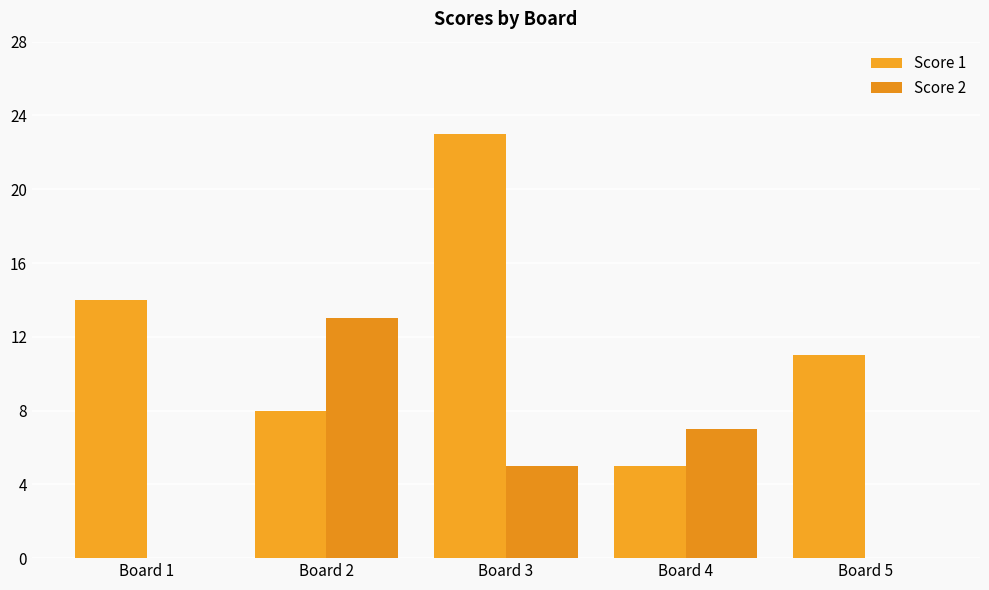

Reading left to right, transcribe all the data shown in this chart.

Score 1: 14	8	23	5	11
Score 2: 0	13	5	7	0